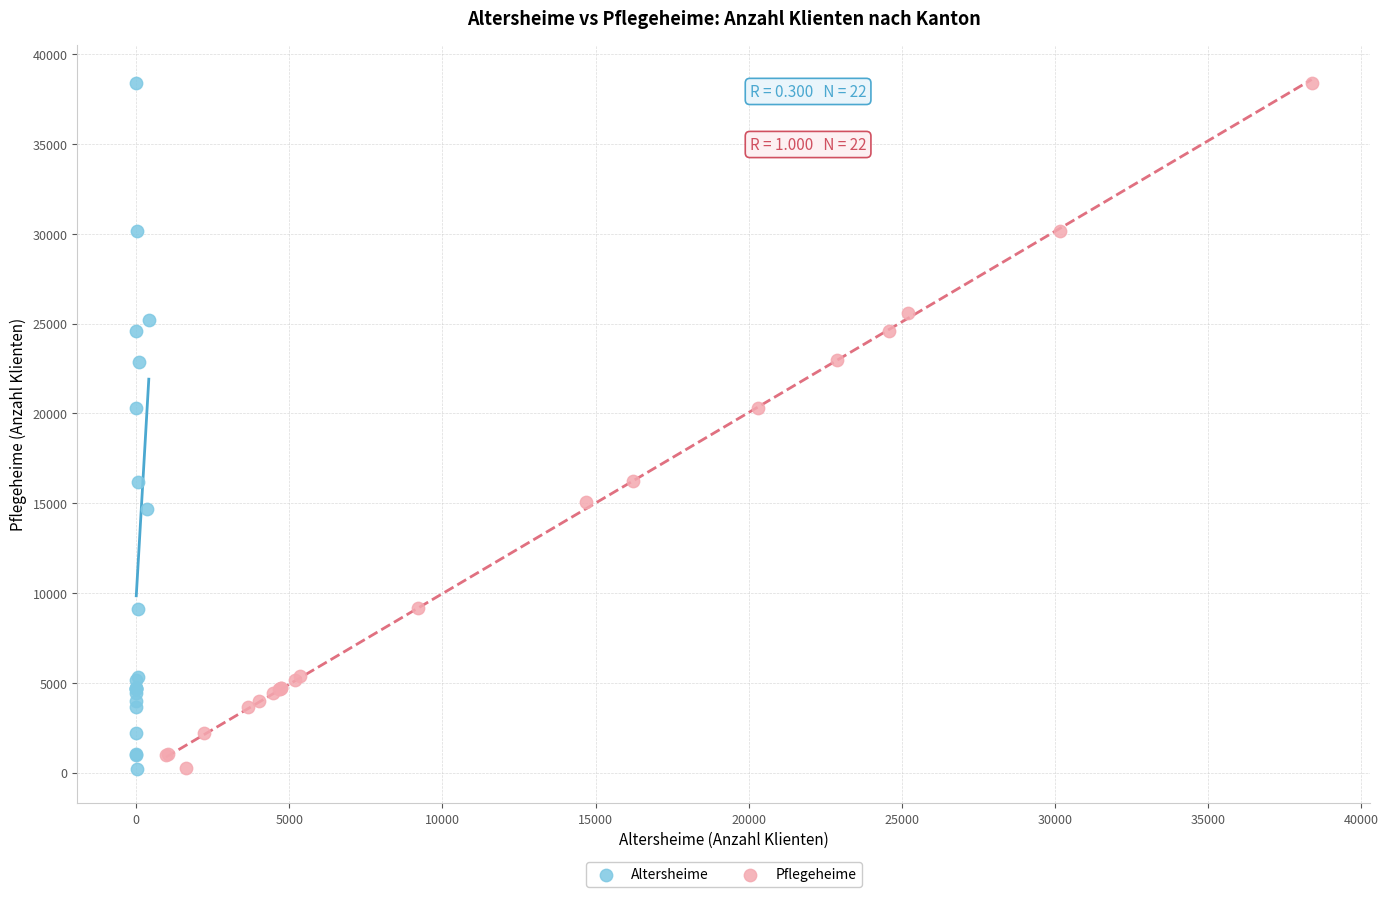

Which series has the largest Y range (max minus min)?

Altersheime